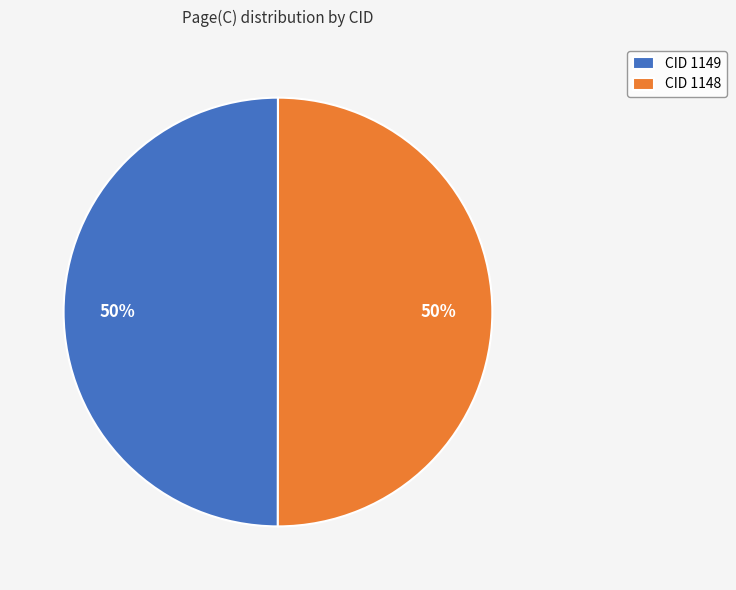

Do CID 1148 and CID 1149 together represent more than half of the pie?

Yes